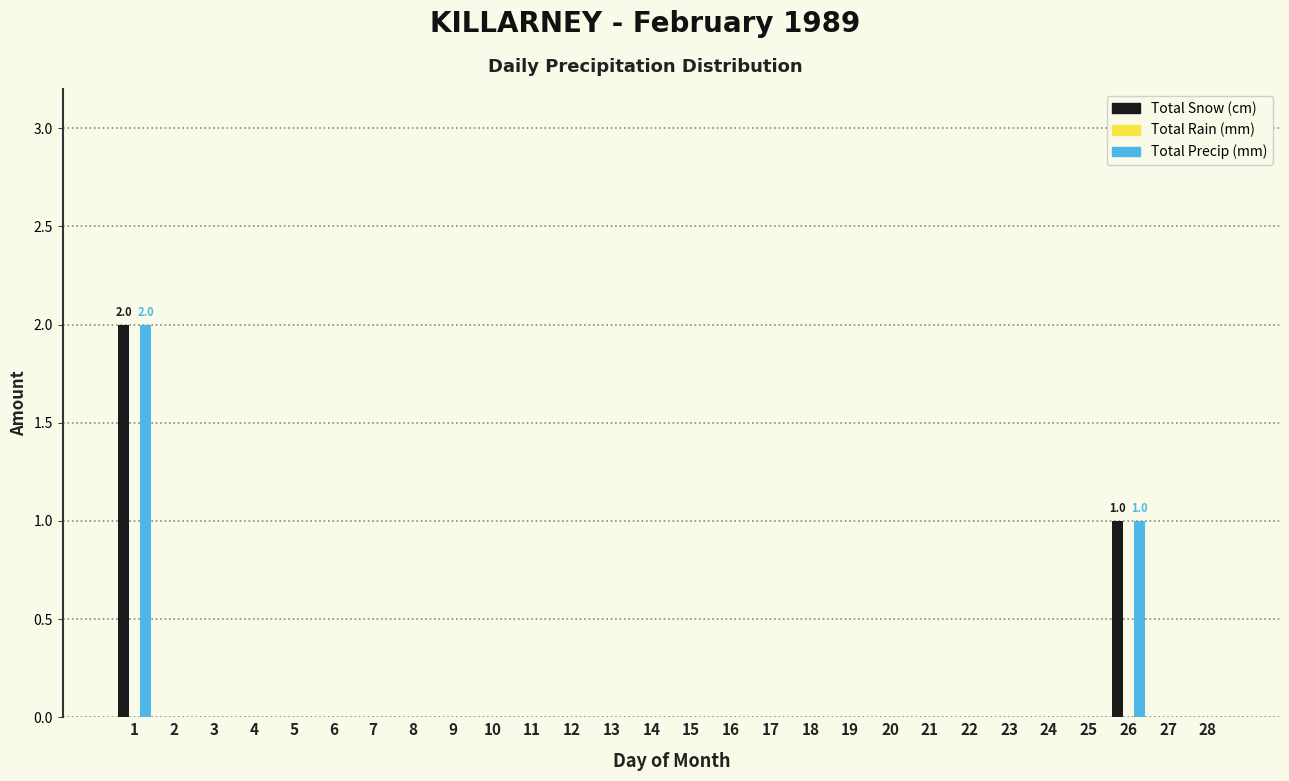

The Total Snow (cm) series shows 0 at 21. True or false?

True